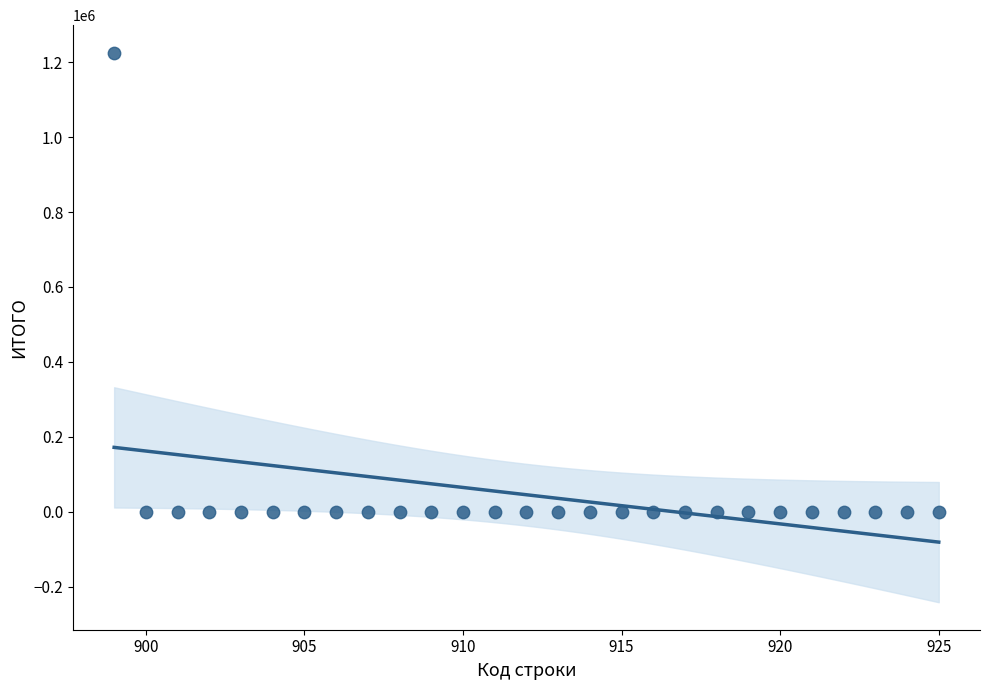

What is the range of Y values (max minus min)?

1225300